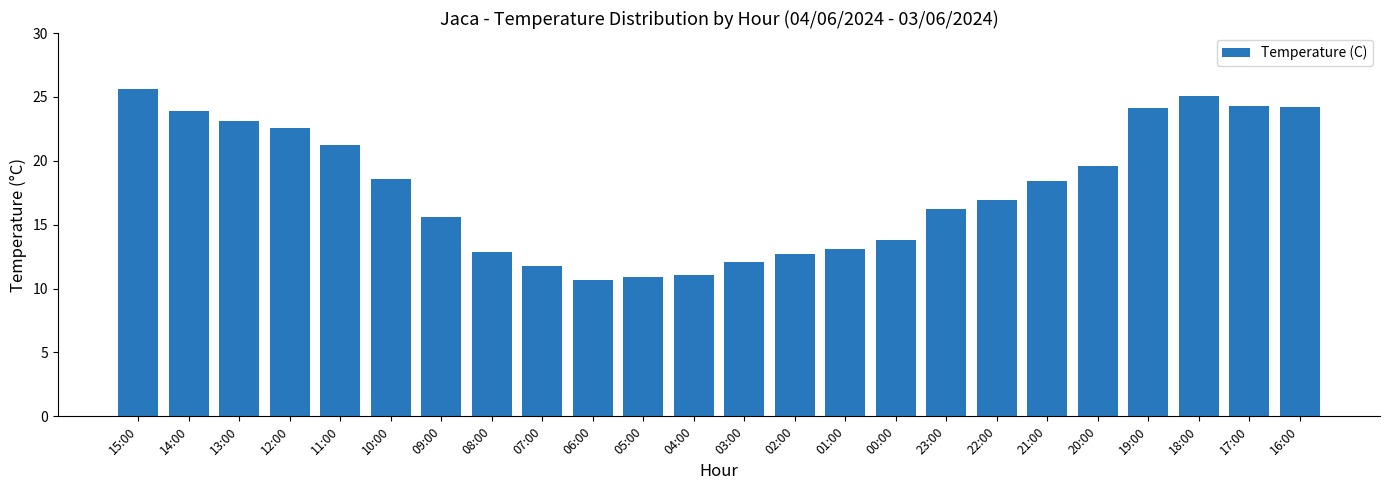

True or false: the data shows 22.6 at 12:00.

True